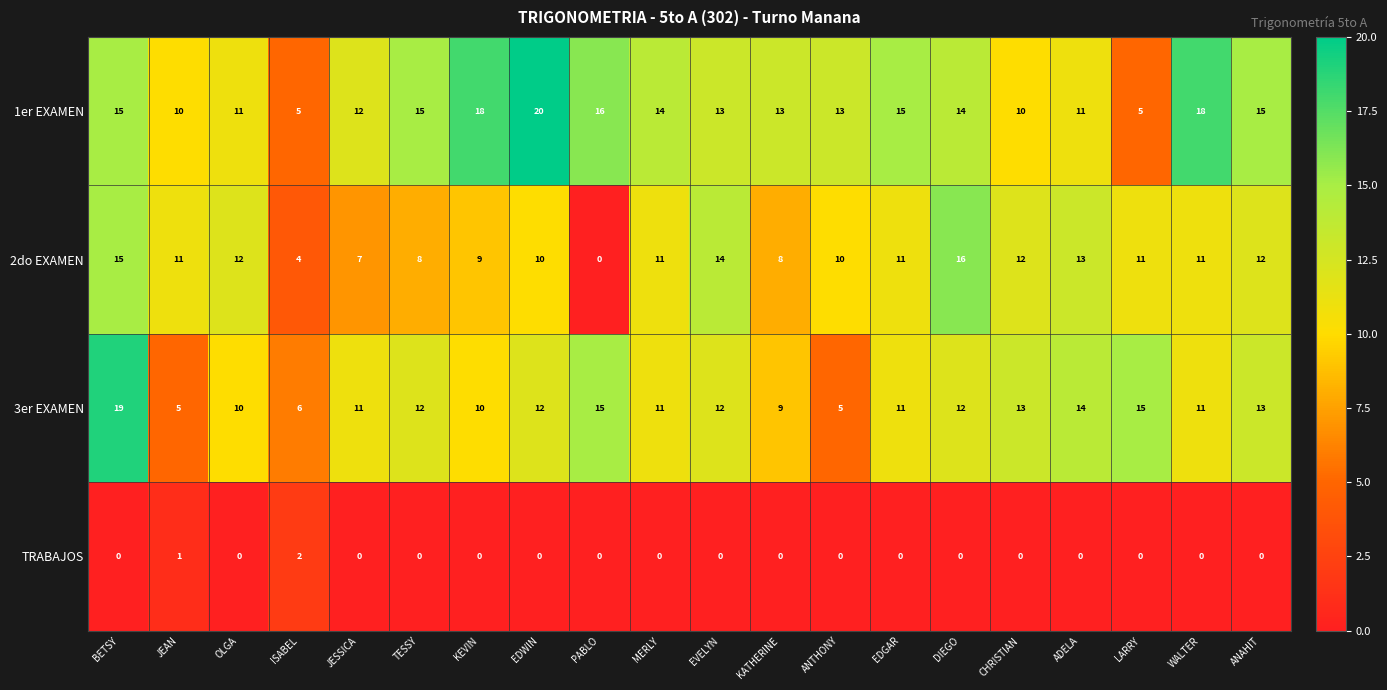

Which series has the largest total across all categories?

1er EXAMEN